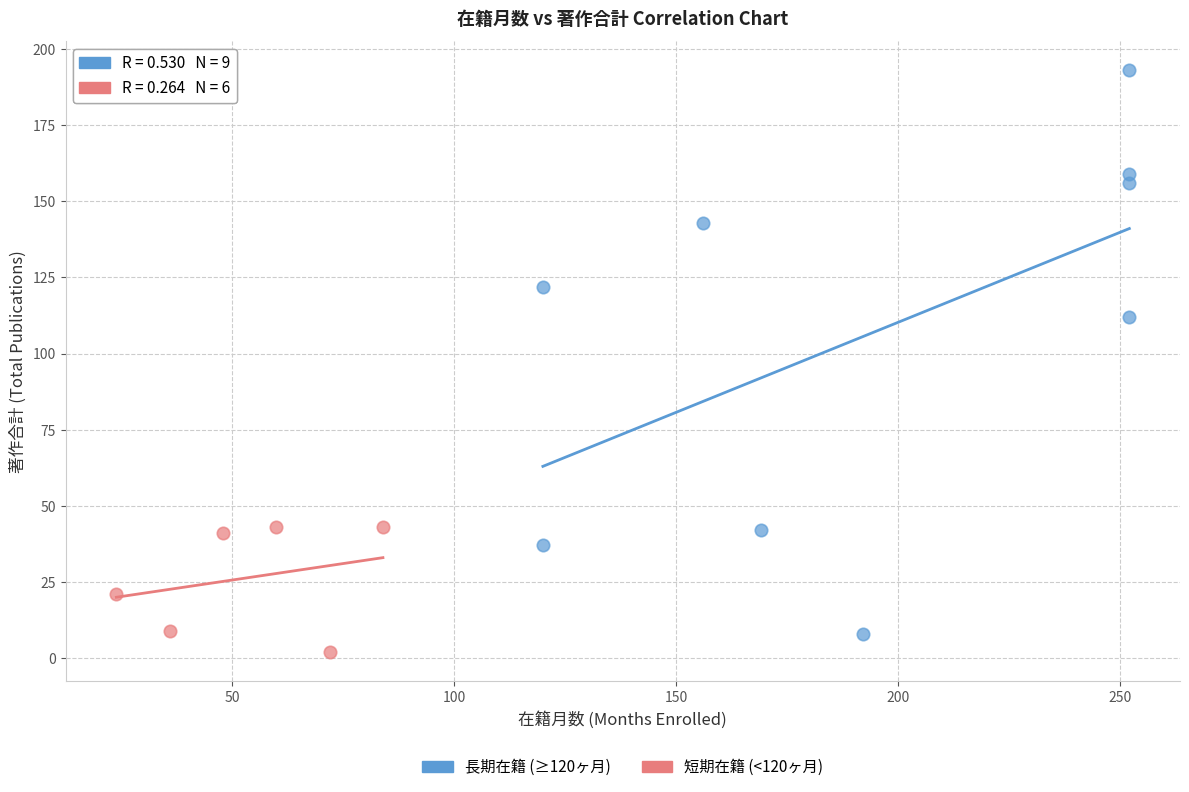

Which series reaches the maximum Y coordinate?

長期在籍 (≥120ヶ月)